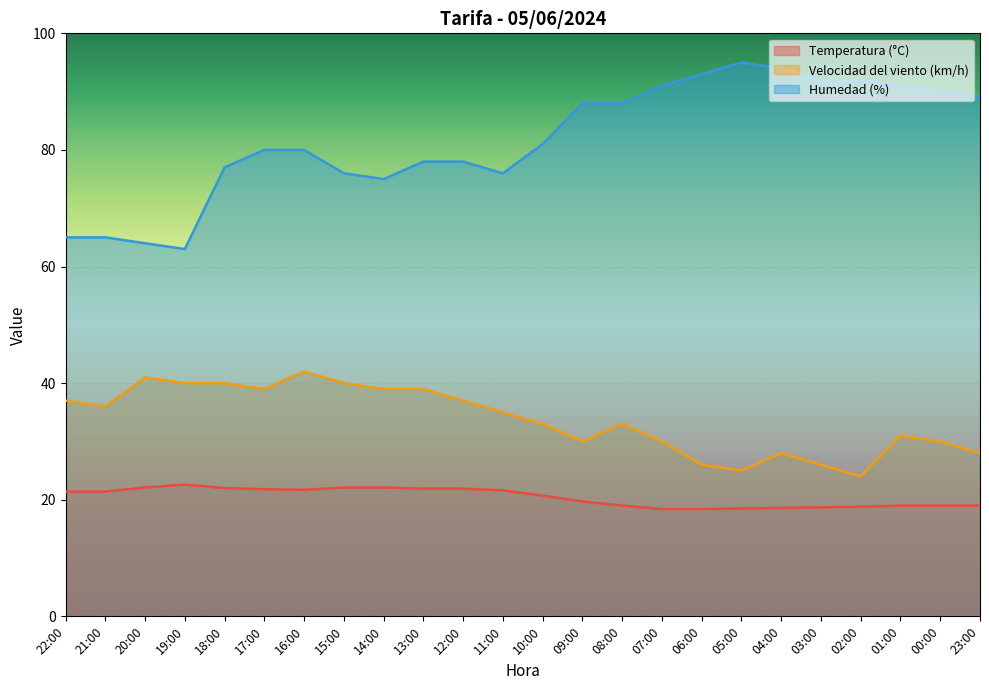

Which series has the largest range (max minus min)?

Humedad (%)